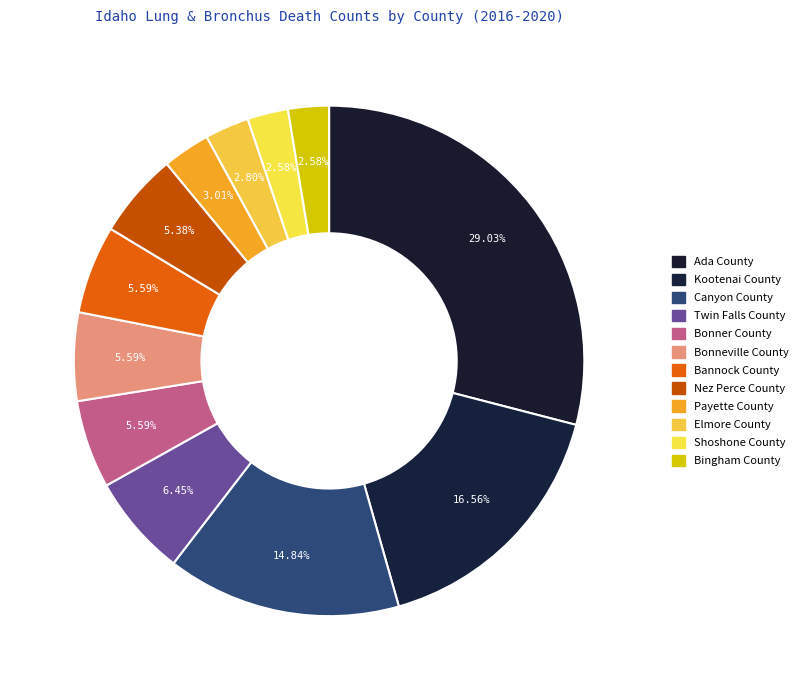

How many segments does this pie chart have?

12